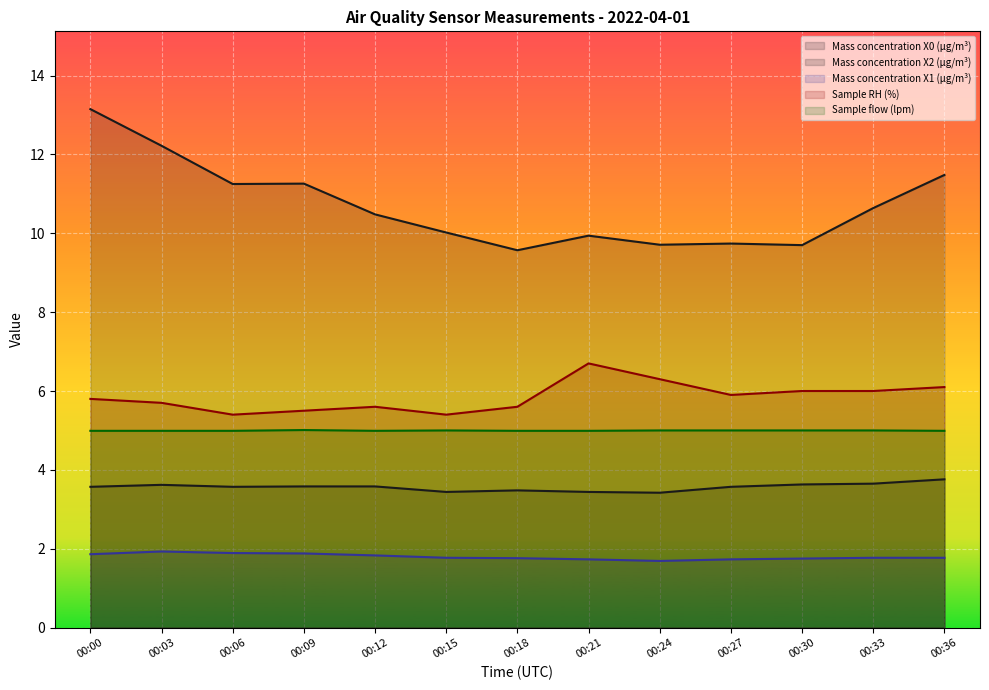

What is the difference between the maximum and minimum values in the Sample RH (%) series?

1.3